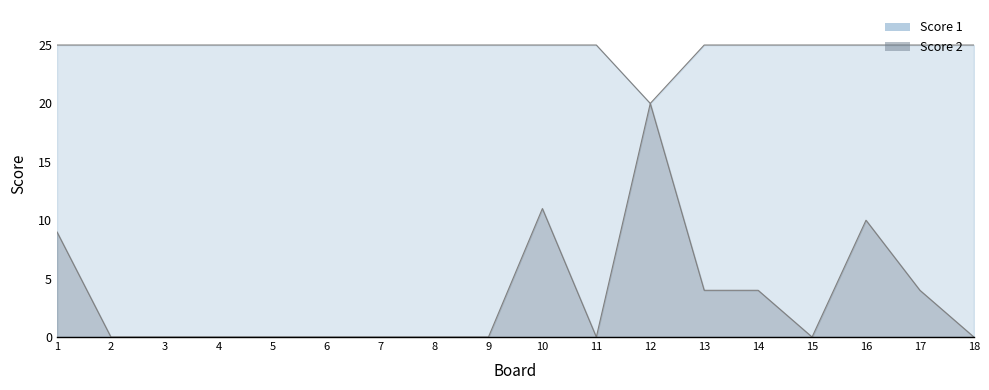

How many lines are shown in the chart?

2